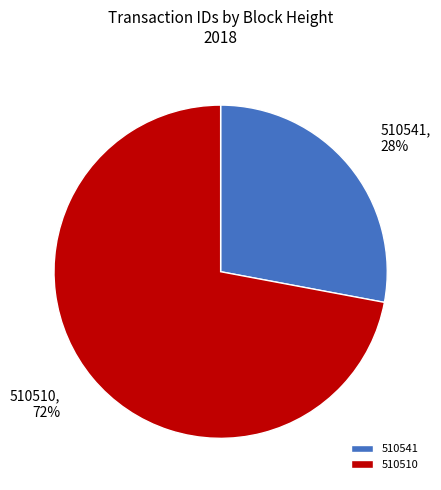

Is the sum of 510510 and 510541 greater than half?

Yes